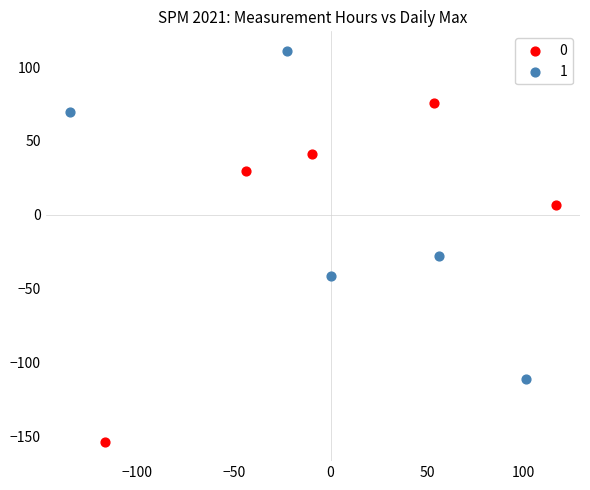

What are all the series names shown in the legend?

0, 1